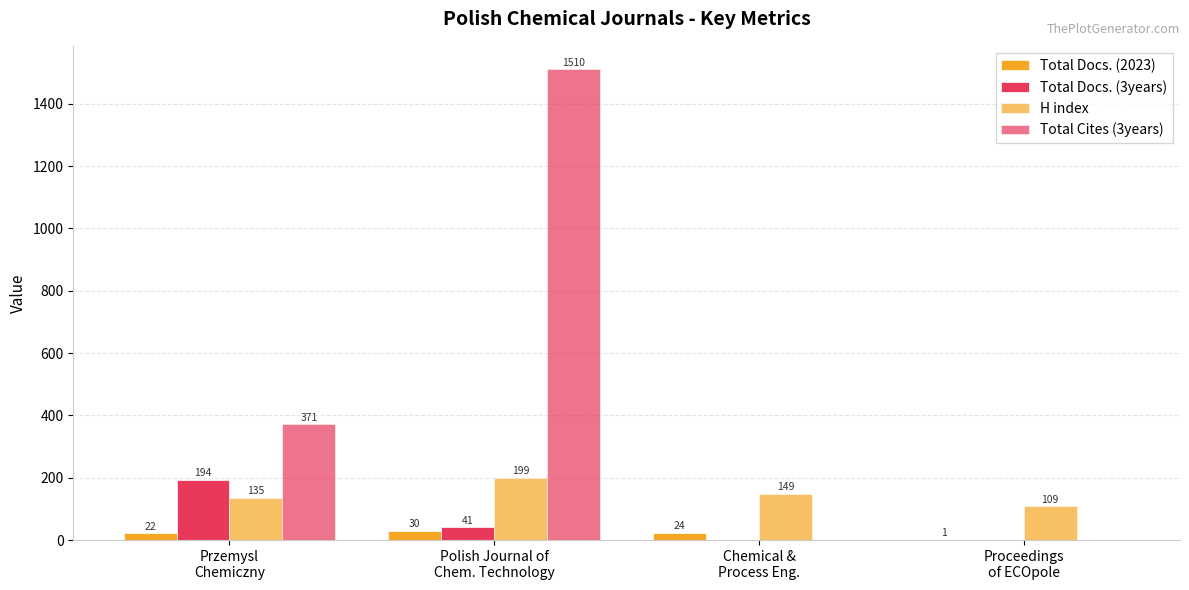

What is the label of the 1st bar from the left?

Przemysl
Chemiczny